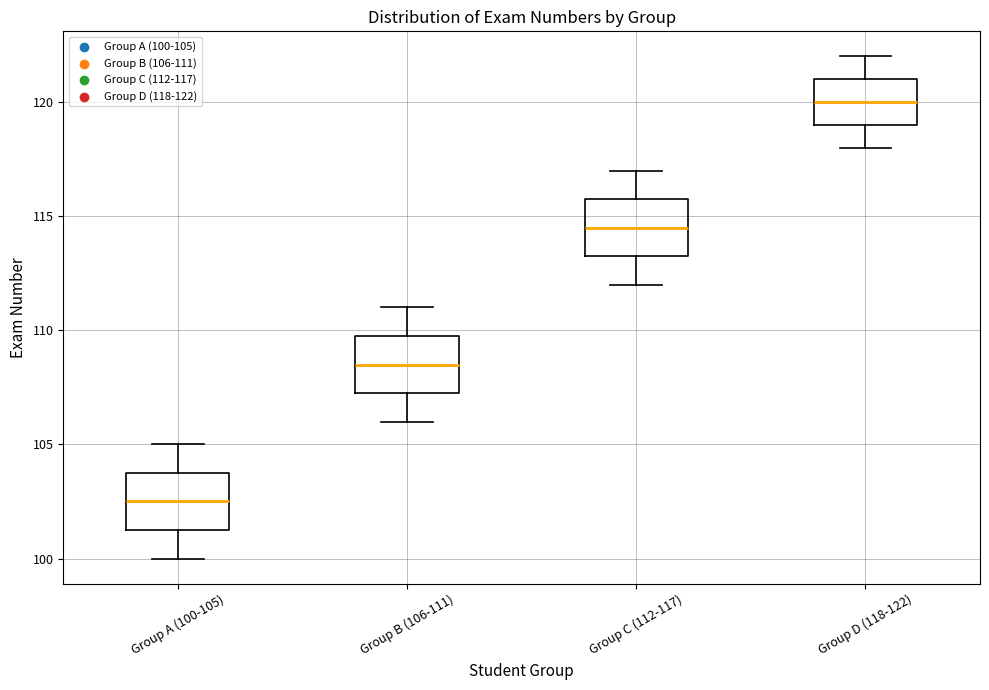

Reading left to right, transcribe this box plot: for each box, give where its median line is, the range the box spans, and where its two whiskers end, as read against the y-axis. The values are not printed on the chart, so give them approximately, as read against the axis.

Group A (100-105): median 102.5, box 101.5 to 104.0, whiskers 100.0 to 105.0
Group B (106-111): median 108.5, box 107.5 to 110.0, whiskers 106.0 to 111.0
Group C (112-117): median 114.5, box 113.5 to 116.0, whiskers 112.0 to 117.0
Group D (118-122): median 120.0, box 119.0 to 121.0, whiskers 118.0 to 122.0